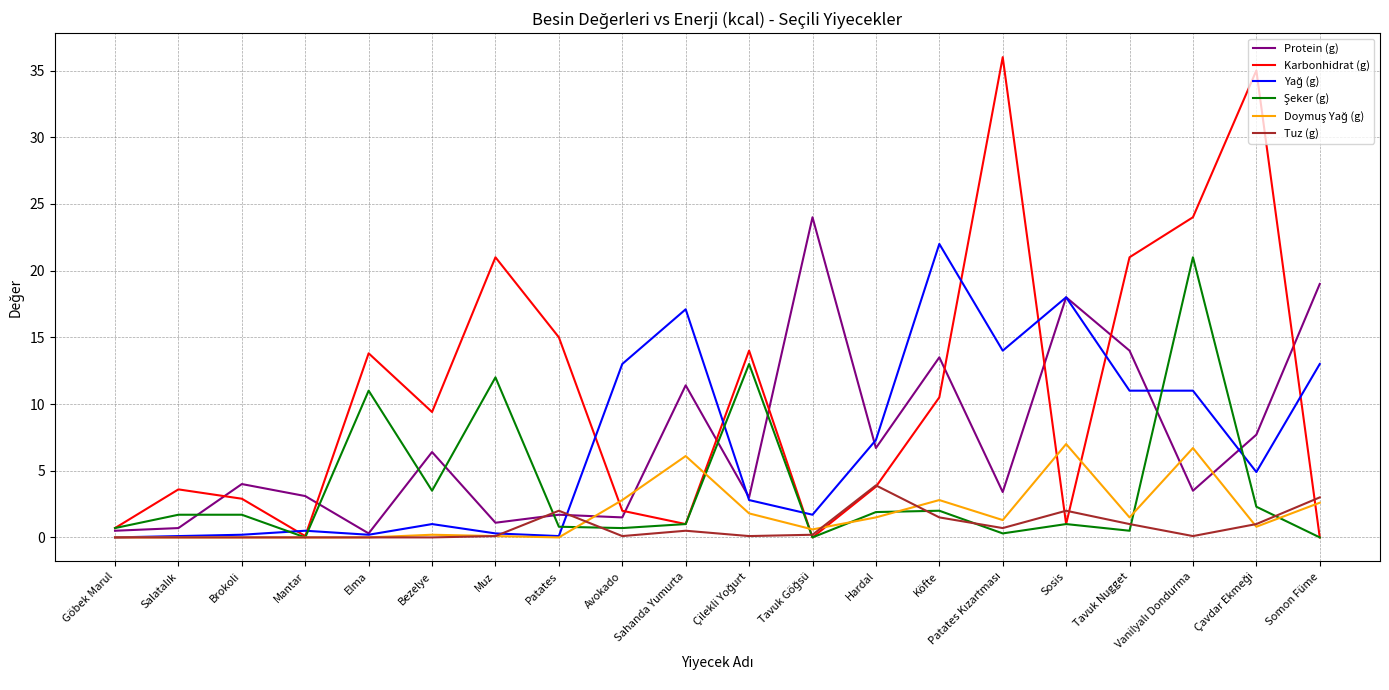

Does the chart display data point markers on the line(s)?

No